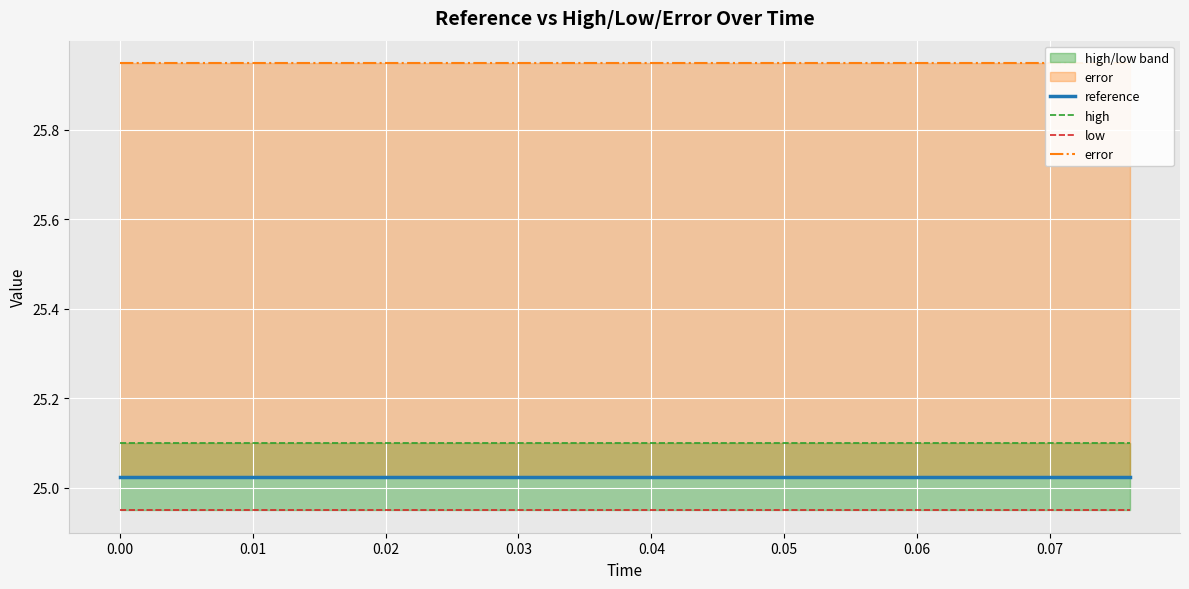

What is the label of the 5th point from the left?

0.03